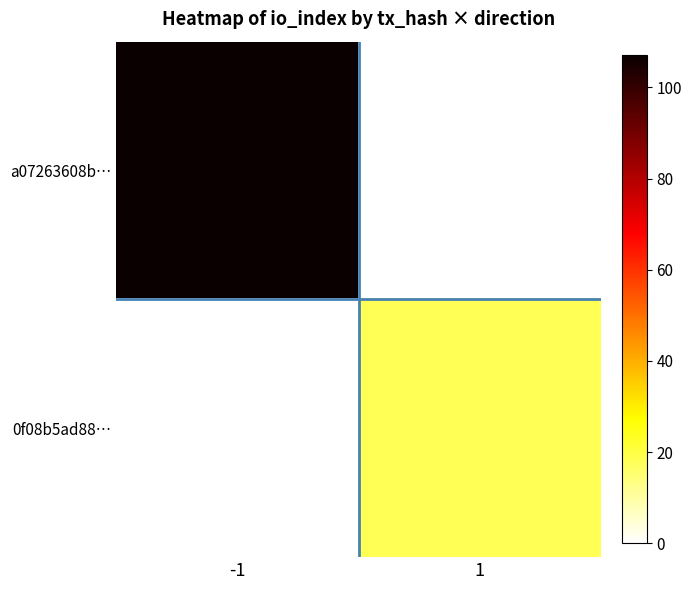

What is the greatest value displayed?

107